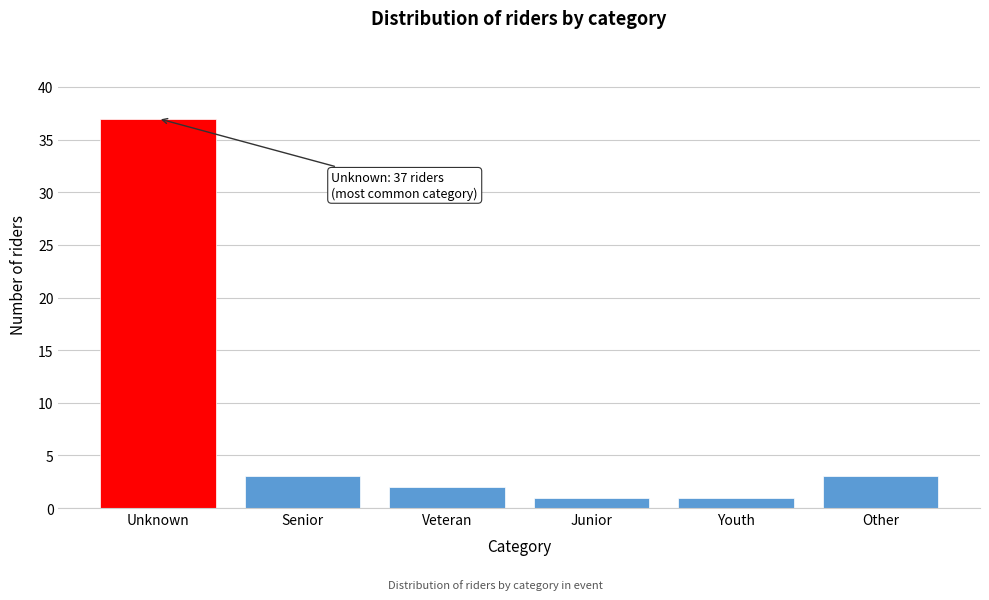

Reading left to right, extract all data points from this chart.

37	3	2	1	1	3